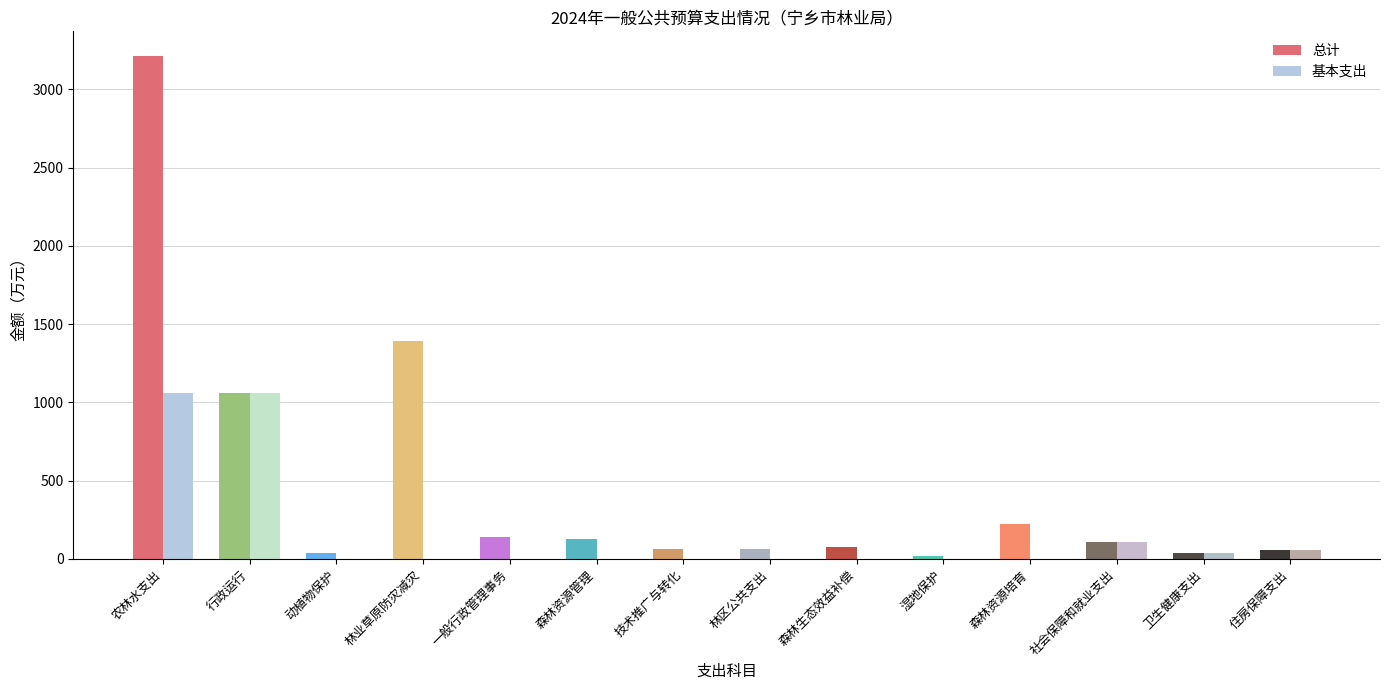

The value of 总计 at 森林资源培育 is 225.0. True or false?

True